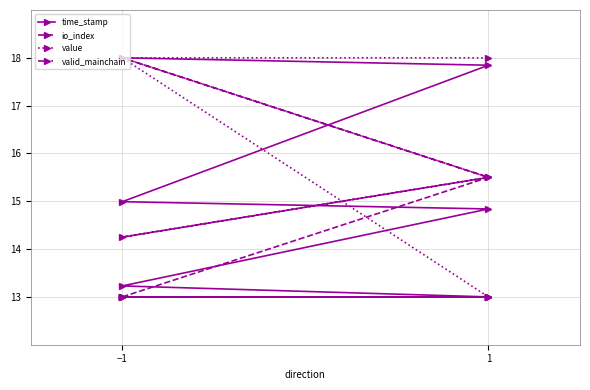

How many data points in io_index are less than 15?

2